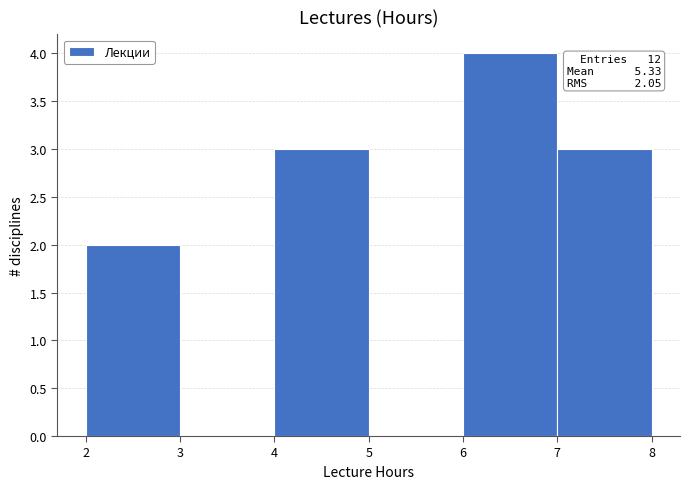

Over which range of the x-axis is the bar tallest?

6 to 7